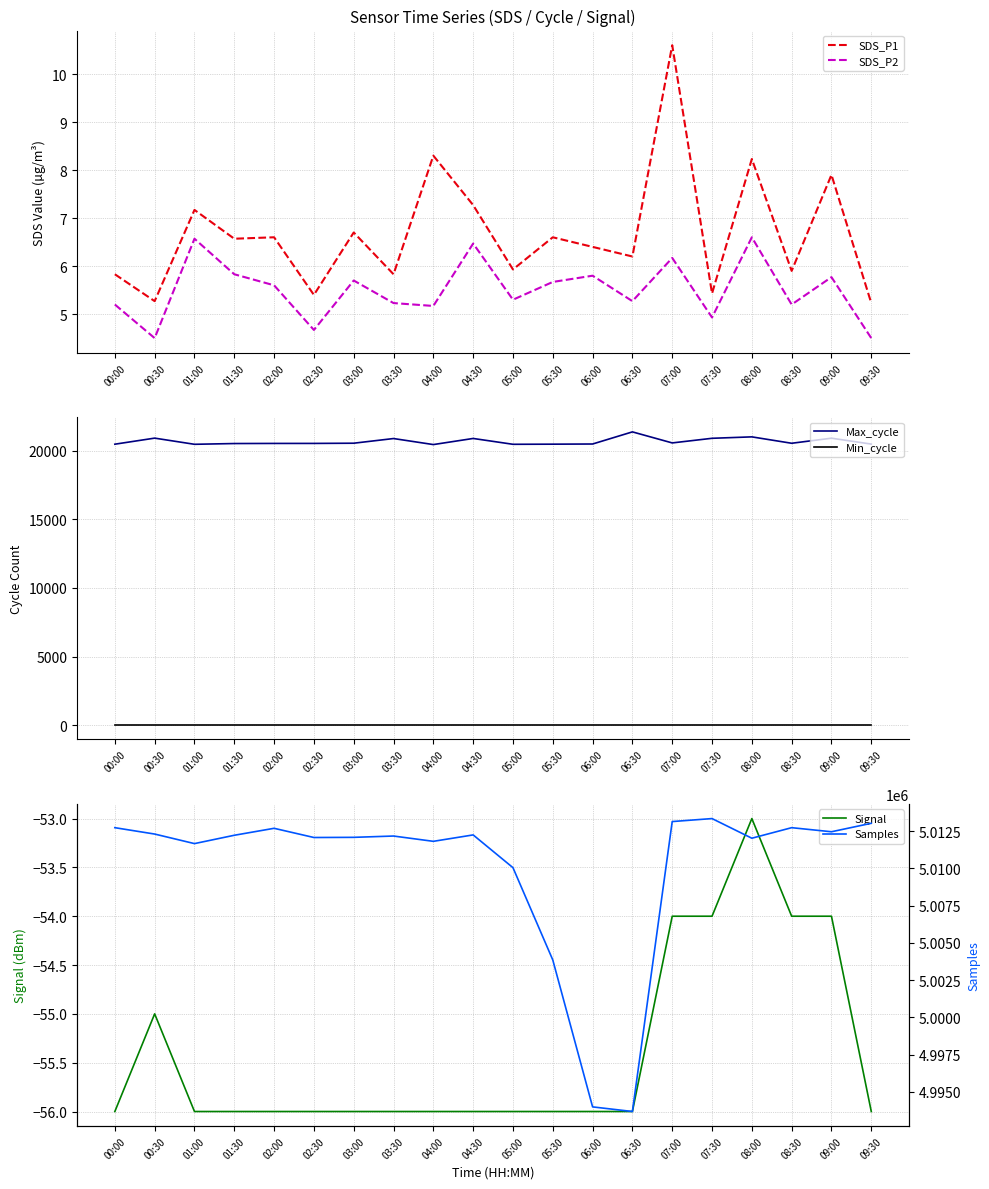

Does the chart have visible grid lines?

Yes